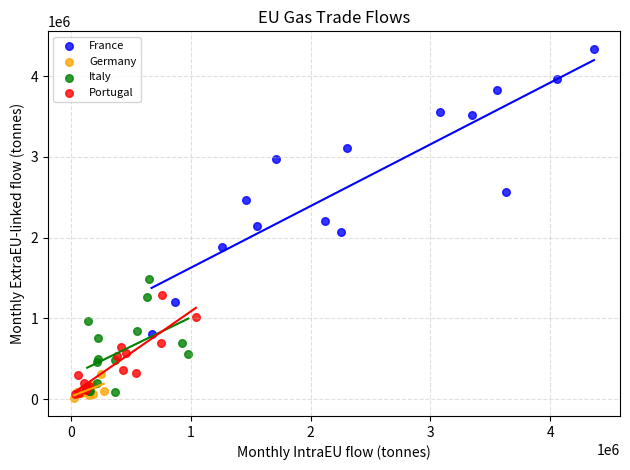

Which series has the largest Y range (max minus min)?

France